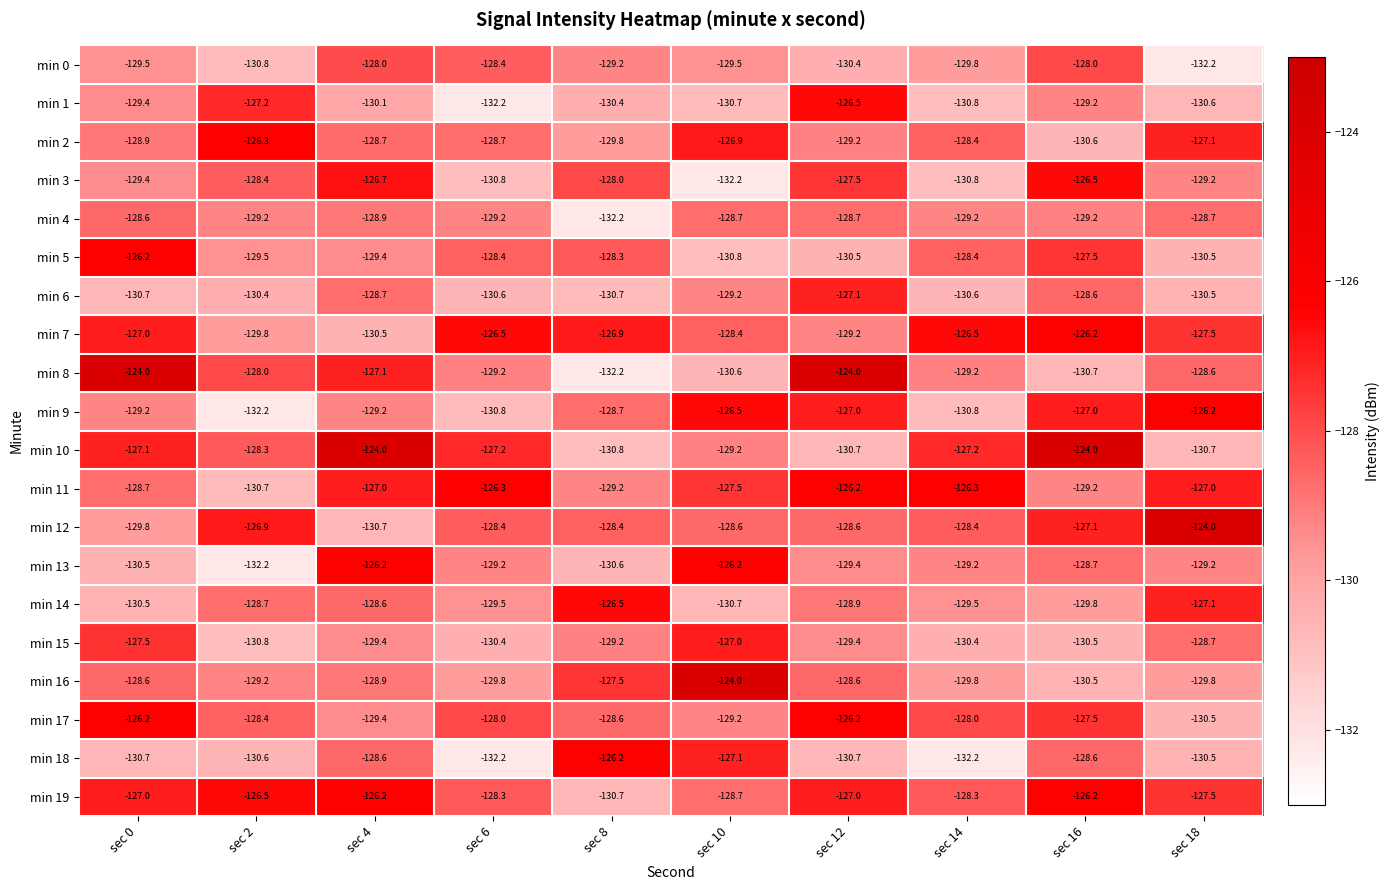

At which label does min 1 reach its peak?

sec 12